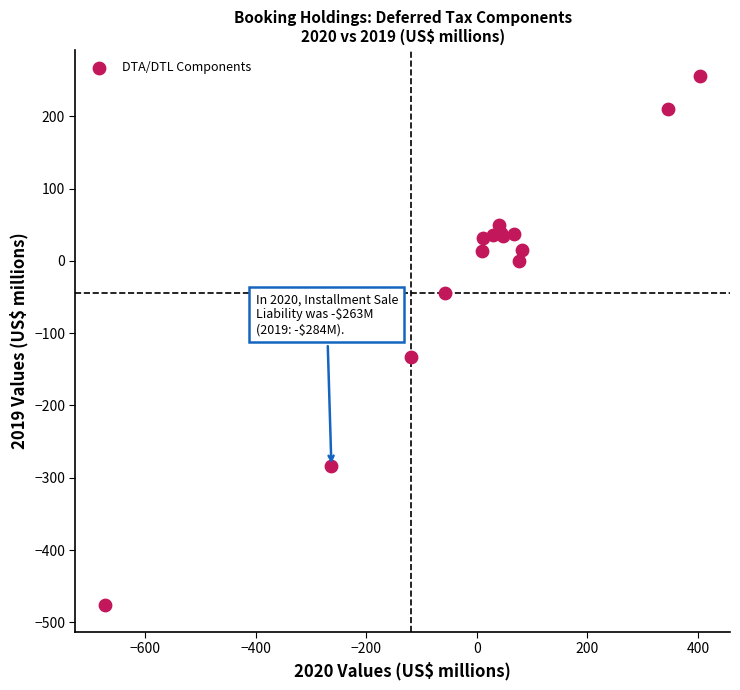

What Y value in the scatter plot is closest to -110?

-133